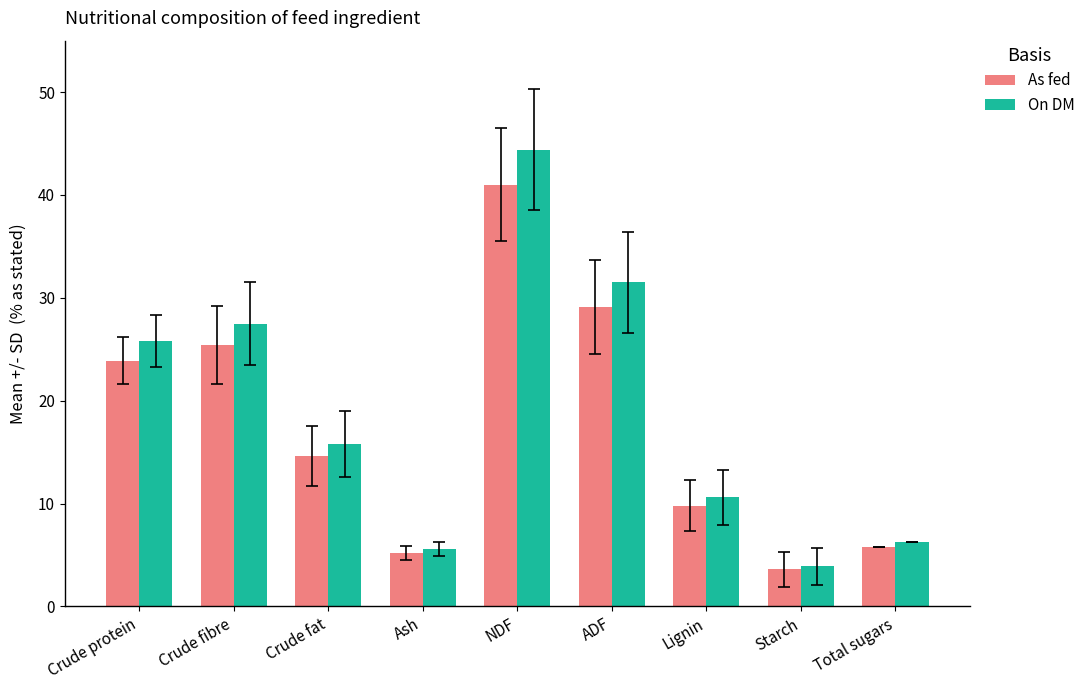

Between Crude fat and ADF, which series saw the biggest shift?

On DM